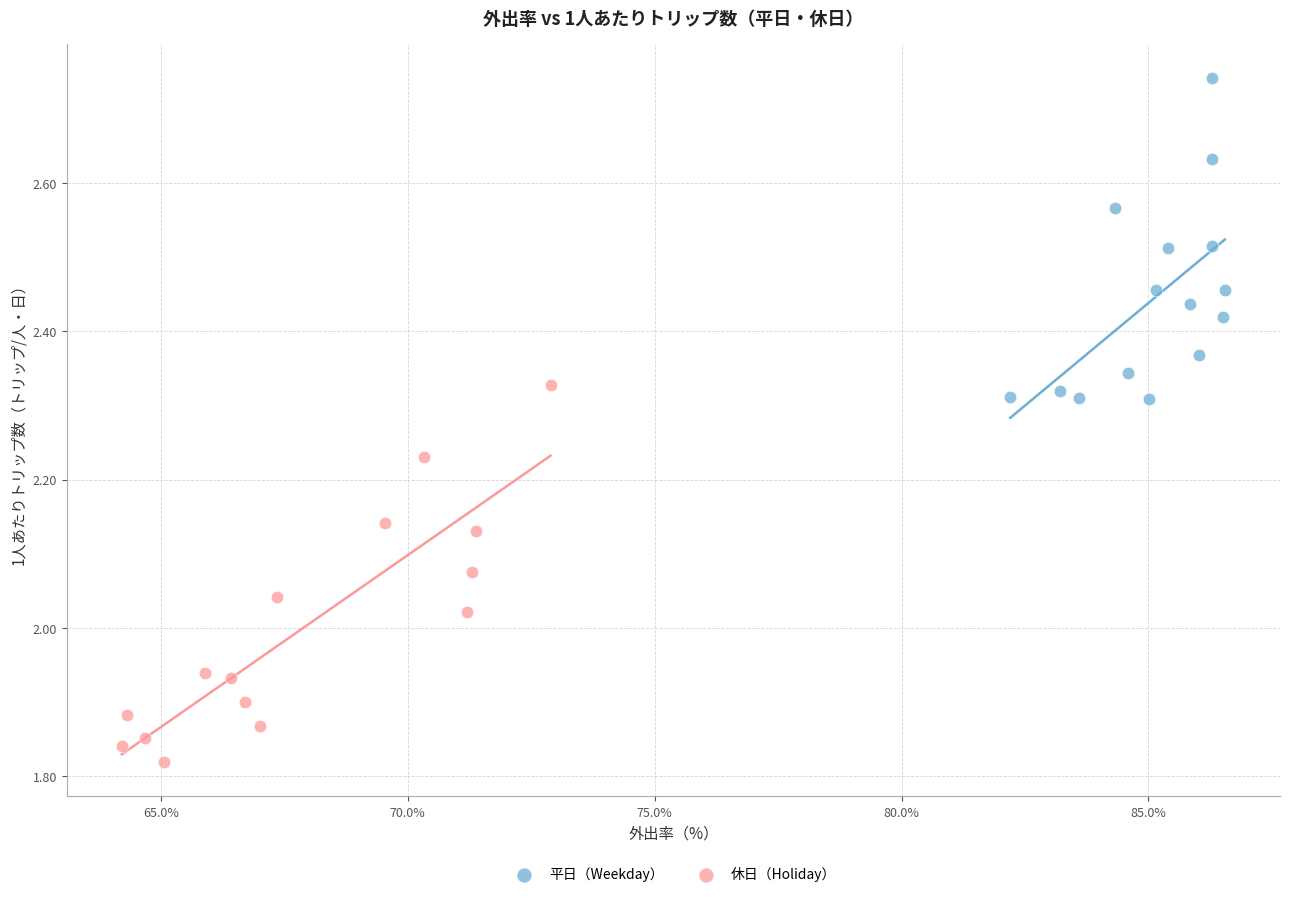

What are all the series names shown in the legend?

平日（Weekday）, 休日（Holiday）